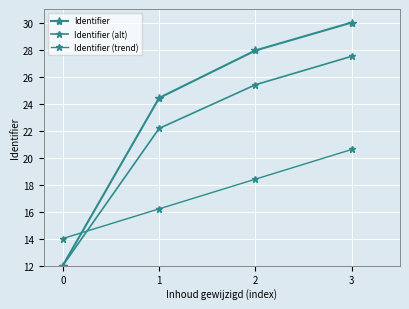

How many distinct data groups are displayed?

3